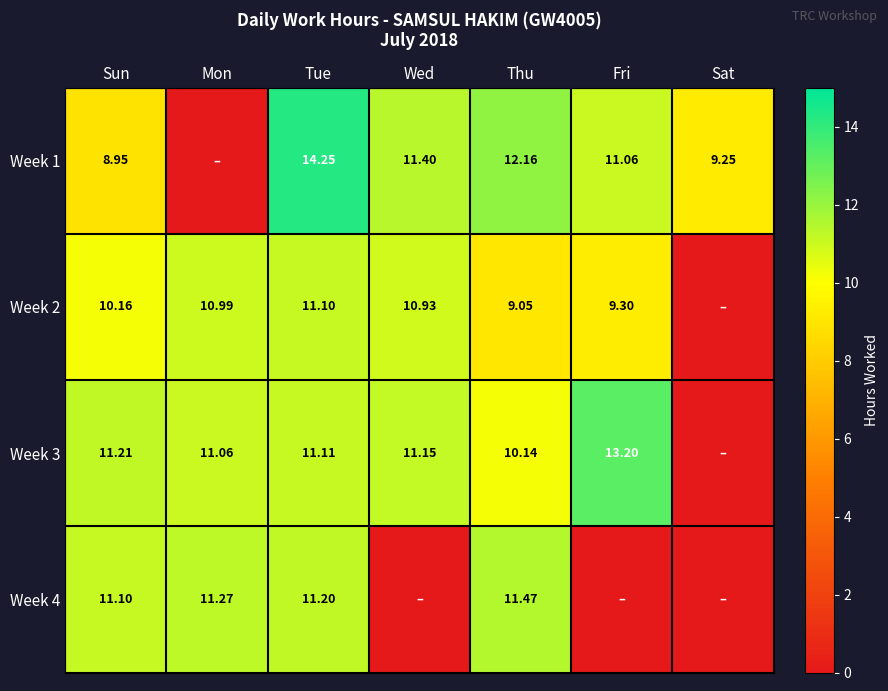

Is the value of Week 3 at Wed greater than the value of Week 4 at Tue?

No